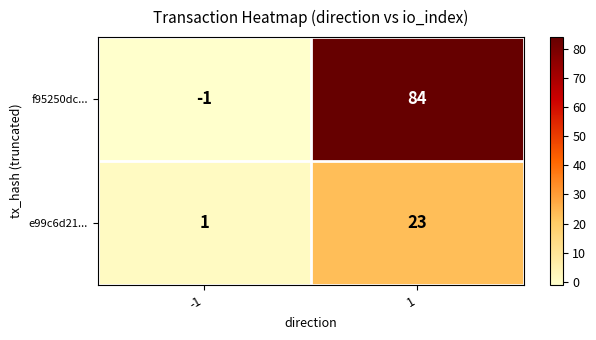

Which series changed the most between -1 and 1?

f95250dc...